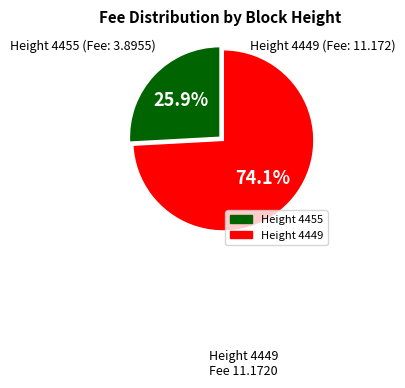

Count the number of slices in the pie.

2